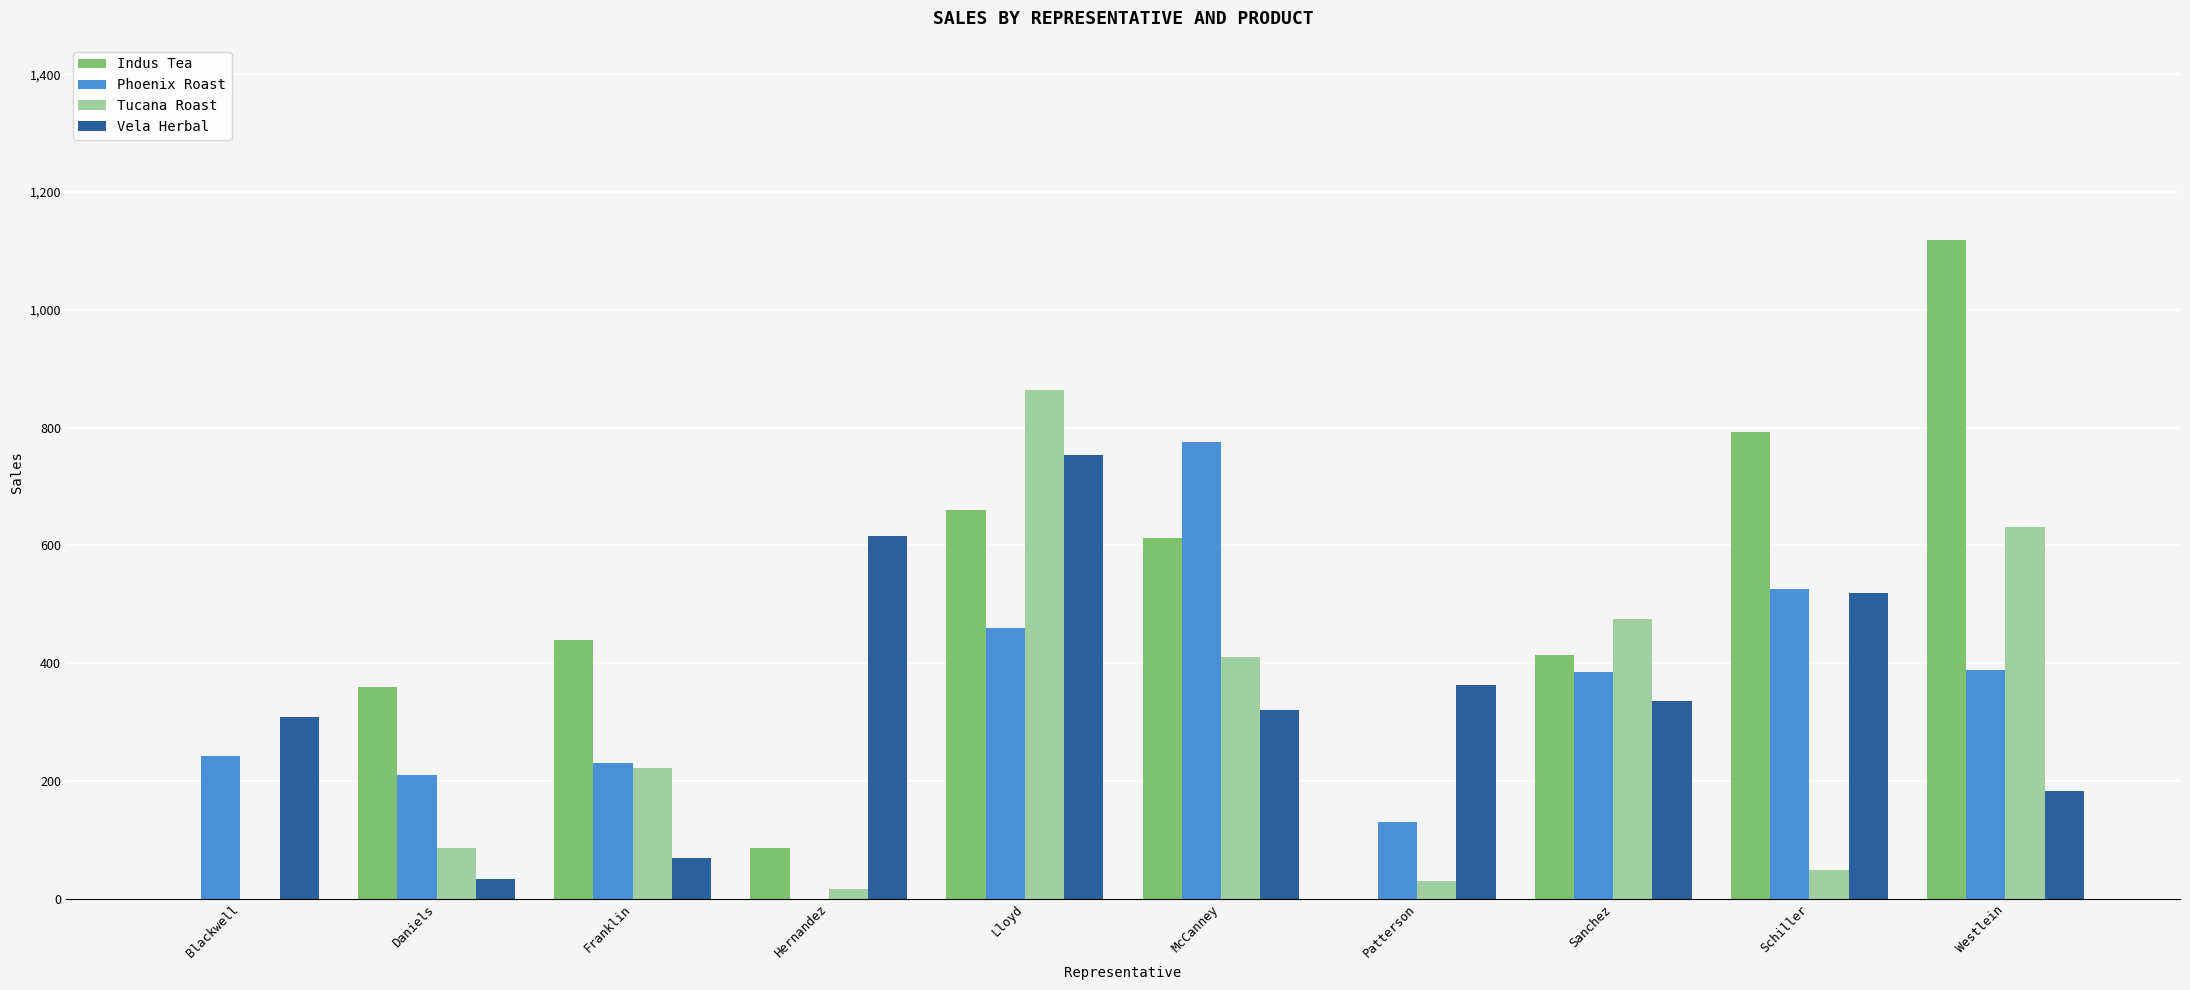

How many groups of bars are there?

10